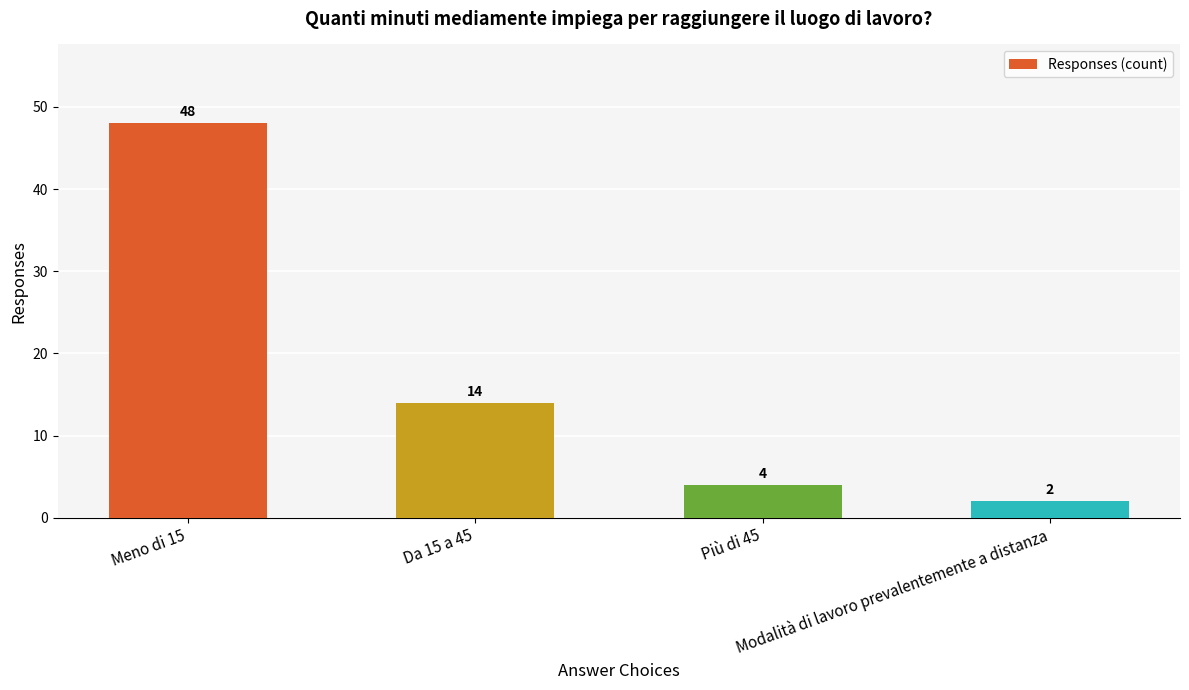

Rank the categories by value from highest to lowest.

Meno di 15, Da 15 a 45, Più di 45, Modalità di lavoro prevalentemente a distanza